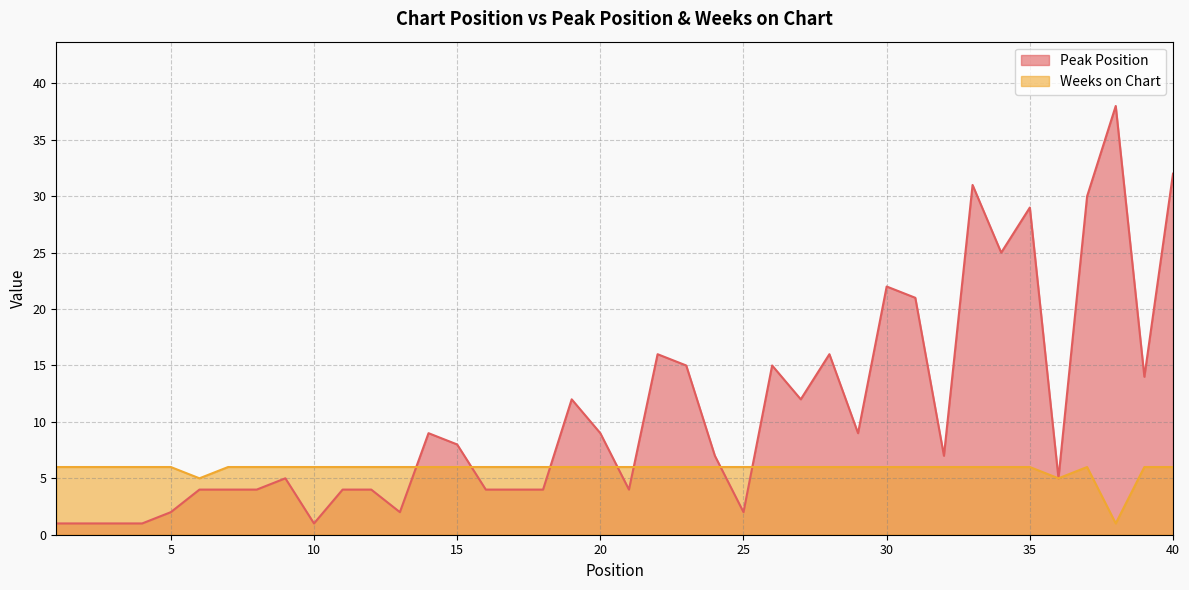

Reading right to left, what are all the values shown in this chart?

Peak Position: 32	14	38	30	5	29	25	31	7	21	22	9	16	12	15	2	7	15	16	4	9	12	4	4	4	8	9	2	4	4	1	5	4	4	4	2	1	1	1	1
Weeks on Chart: 6	6	1	6	5	6	6	6	6	6	6	6	6	6	6	6	6	6	6	6	6	6	6	6	6	6	6	6	6	6	6	6	6	6	5	6	6	6	6	6